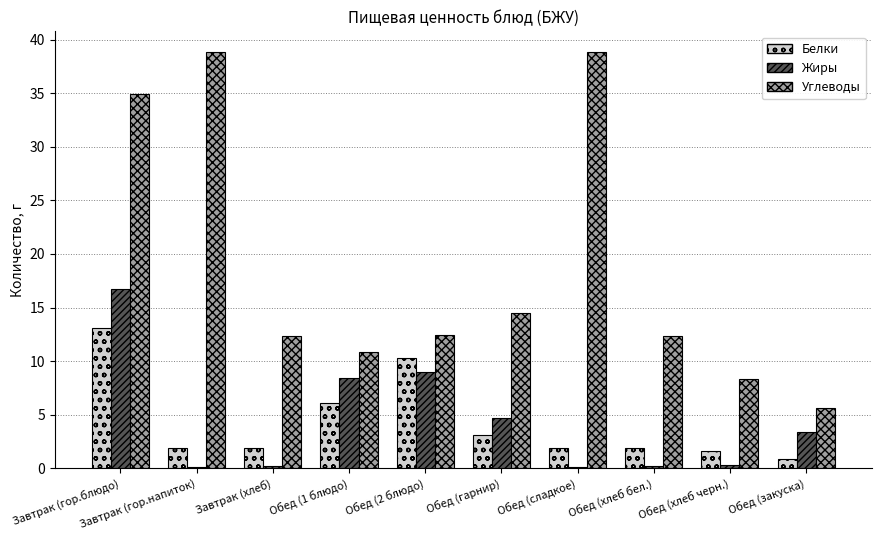

The Углеводы series shows 21.8 at Обед (2 блюдо). True or false?

False